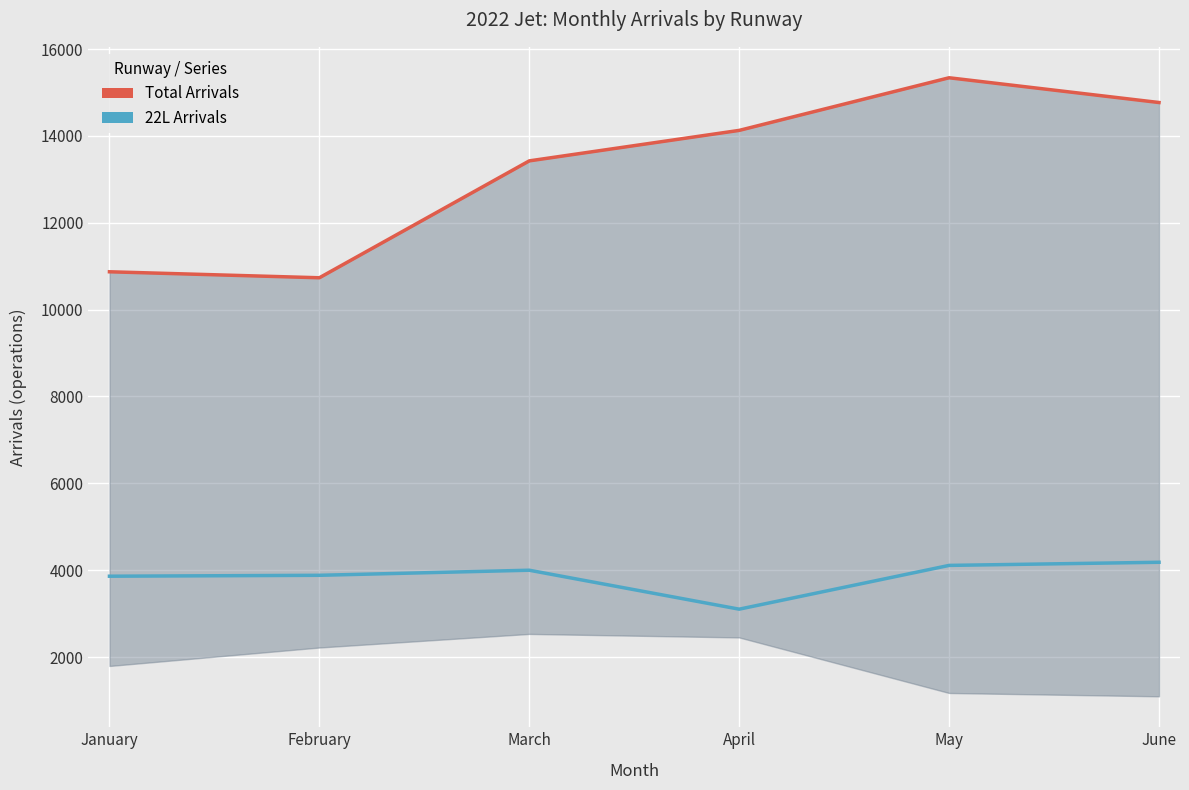

List the series in order of their peak value, lowest first.

22L Arrivals, Total Arrivals